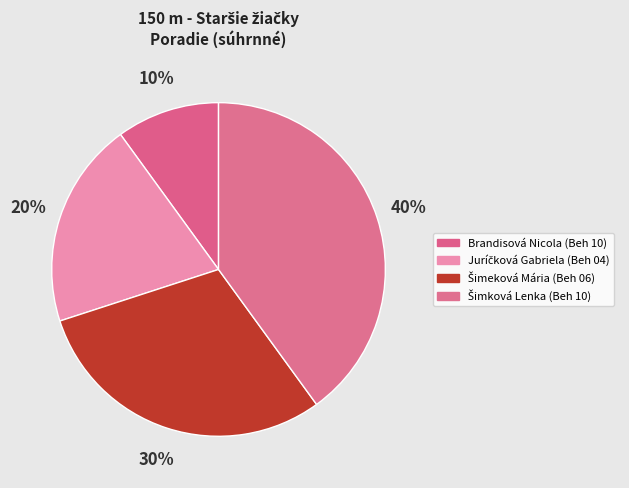

Which category has the smallest portion of the pie?

Brandisová Nicola (Beh 10)